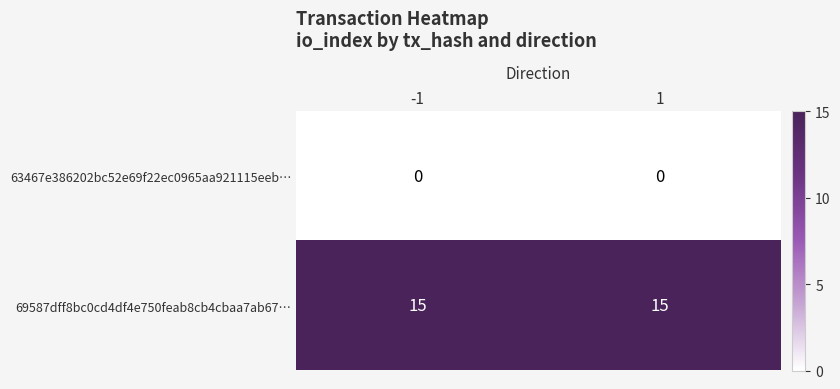

What is the difference between the highest and lowest values at 1?

15